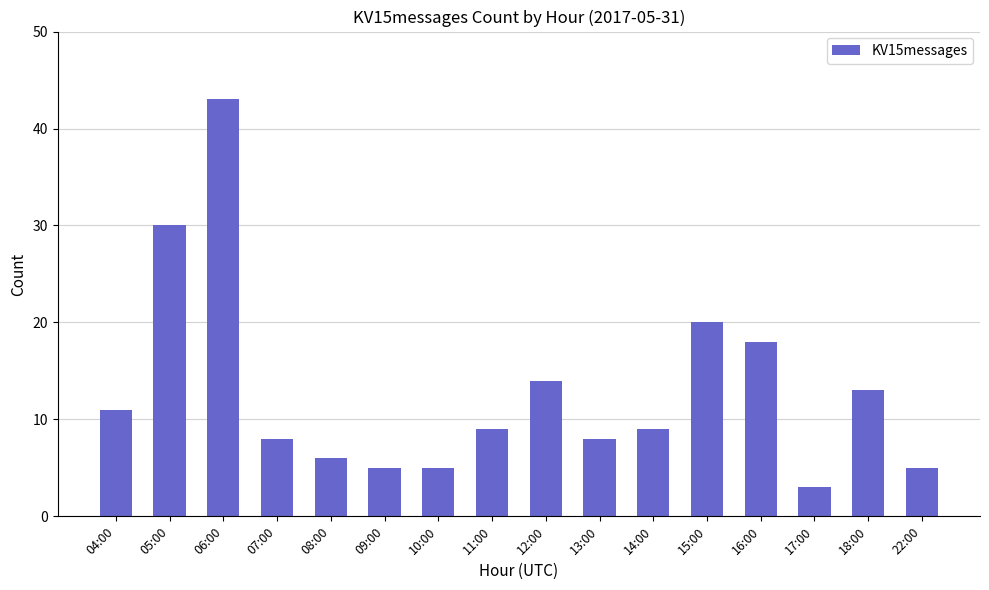

What is the change in value from 10:00 to 13:00?

+3